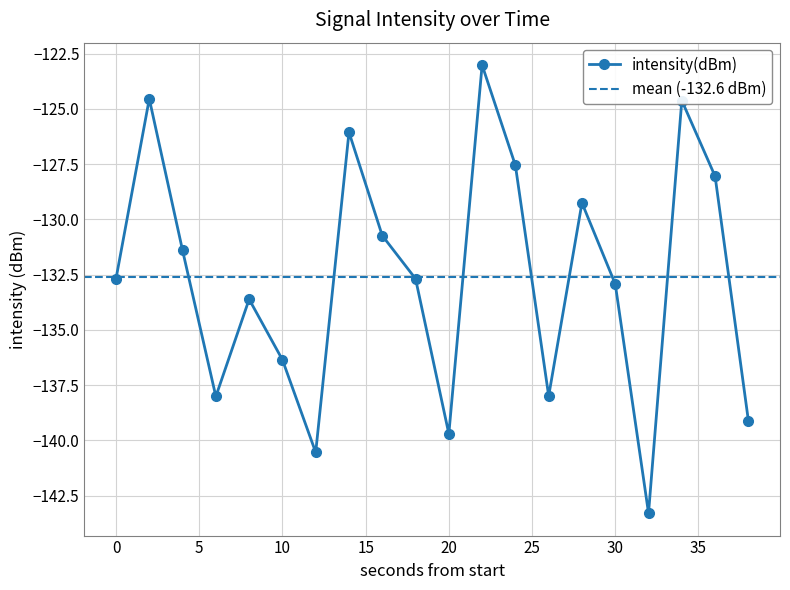

Count the number of values greater than -132.

9